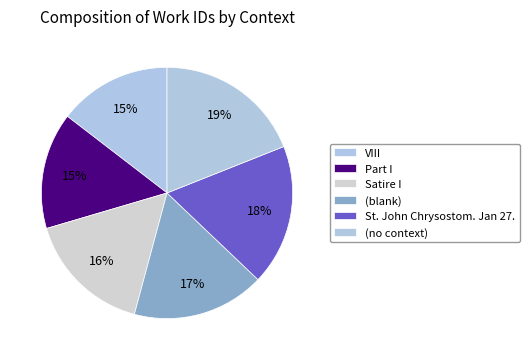

True or false: Part I accounts for 26% of the total.

False